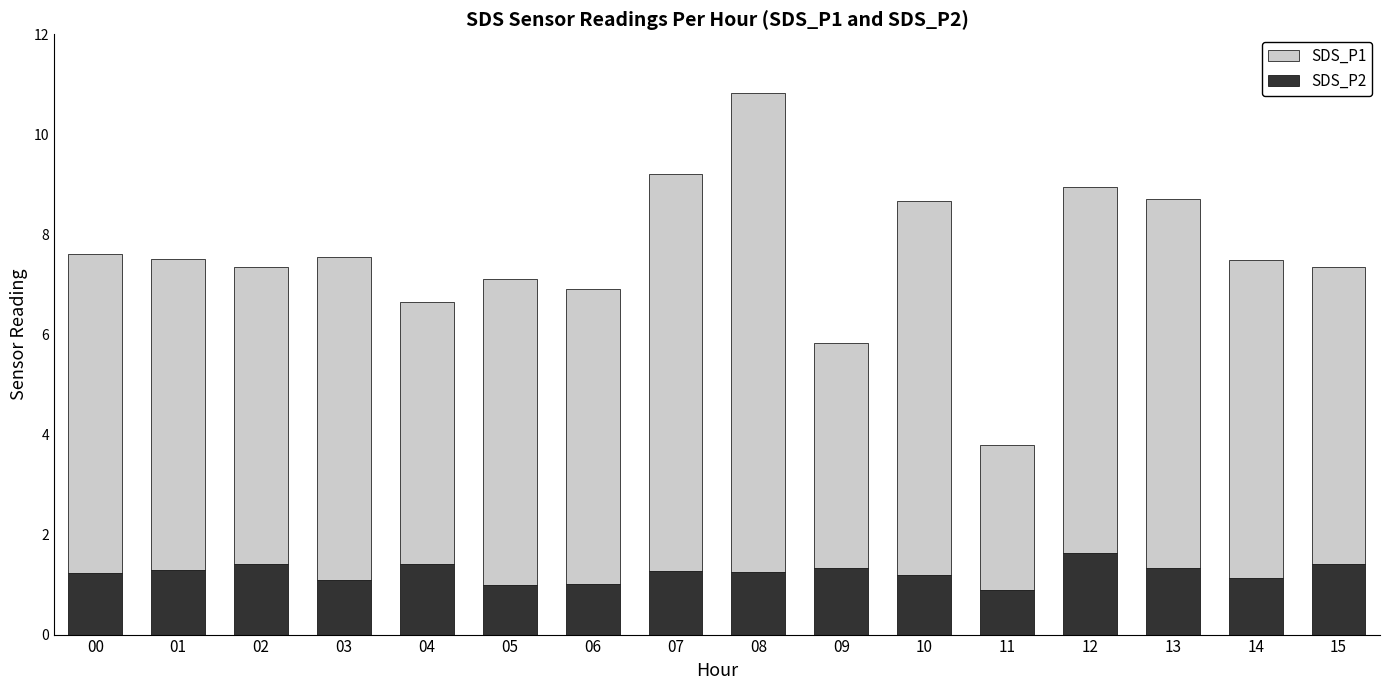

What is the difference between the SDS_P2 values at 06 and 15?

0.4